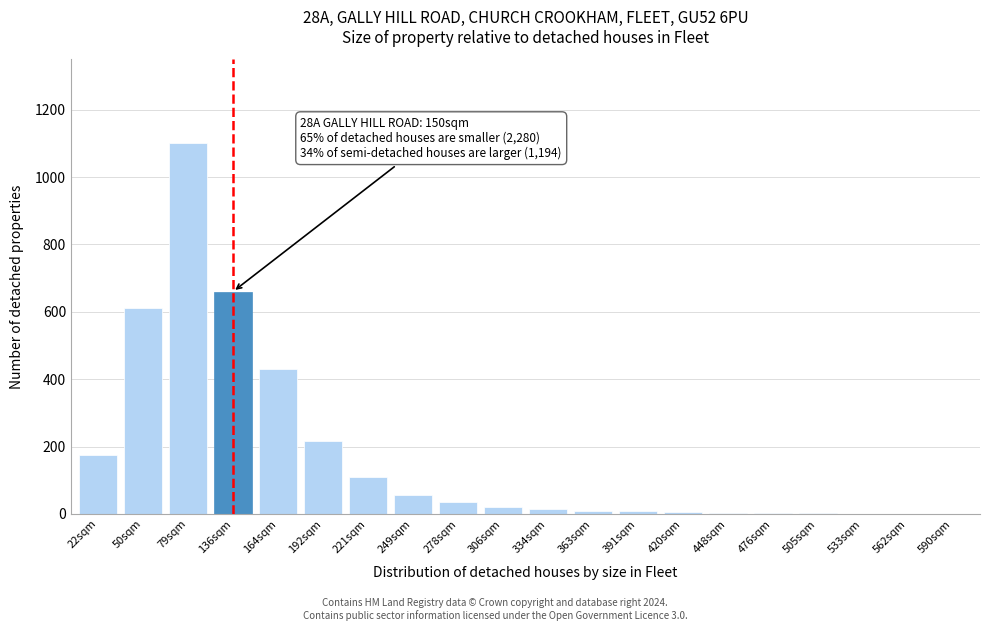

True or false: the data shows 4 at 448sqm.

True